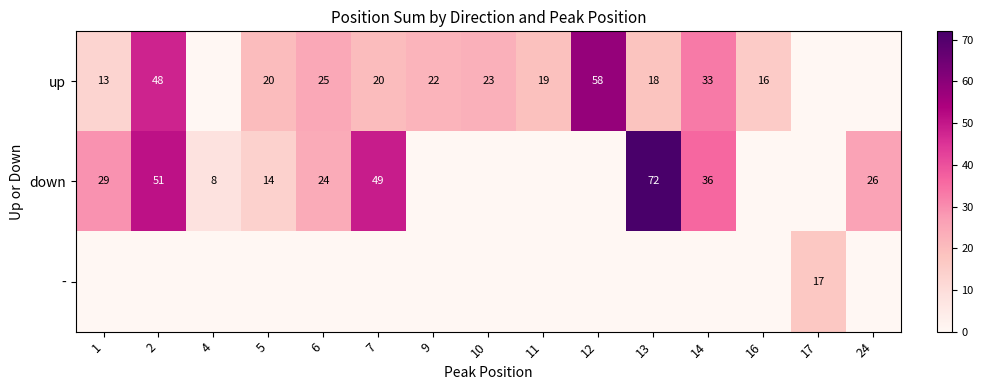

How many series are shown in this chart?

3